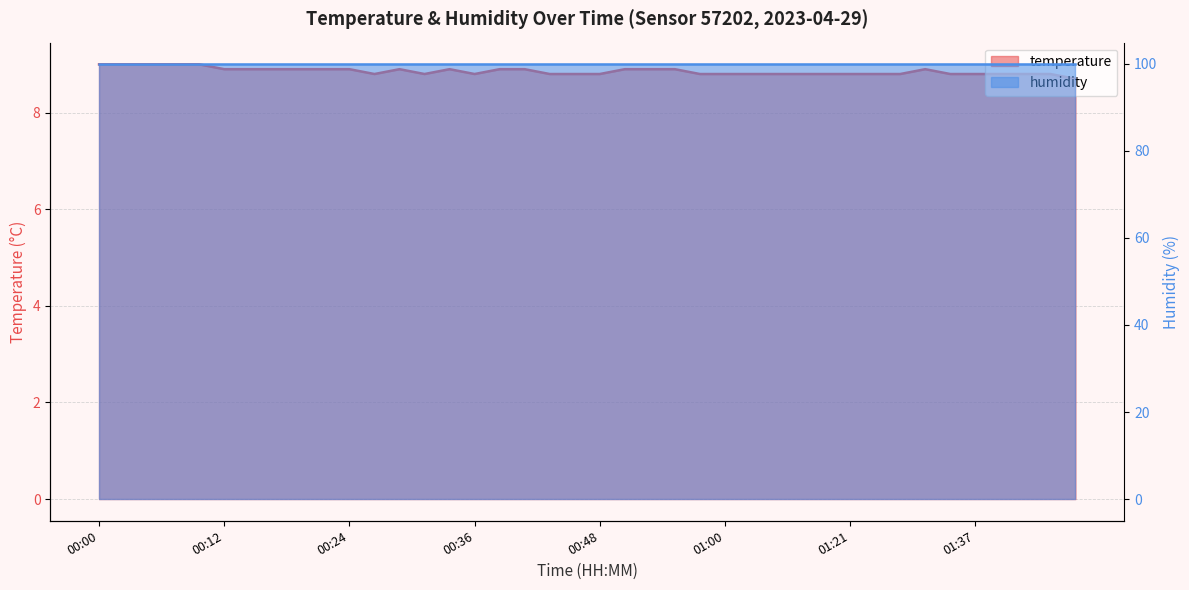

Reading left to right, list all the values displayed in this chart.

00:00=9.0	00:02=9.0	00:04=9.0	00:07=9.0	00:09=9.0	00:12=8.9	00:14=8.9	00:17=8.9	00:19=8.9	00:21=8.9	00:24=8.9	00:26=8.8	00:29=8.9	00:31=8.8	00:34=8.9	00:36=8.8	00:39=8.9	00:41=8.9	00:43=8.8	00:46=8.8	00:48=8.8	00:51=8.9	00:53=8.9	00:56=8.9	00:58=8.8	01:00=8.8	01:03=8.8	01:11=8.8	01:13=8.8	01:19=8.8	01:21=8.8	01:23=8.8	01:26=8.8	01:31=8.9	01:34=8.8	01:37=8.8	01:43=8.8	01:45=8.8	01:47=8.8	01:50=8.7